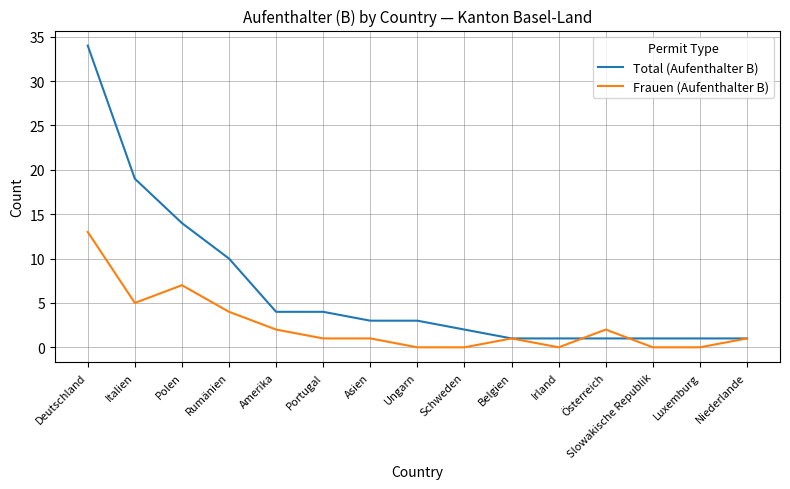

Where is Total (Aufenthalter B) nearest to the value 17?

Italien